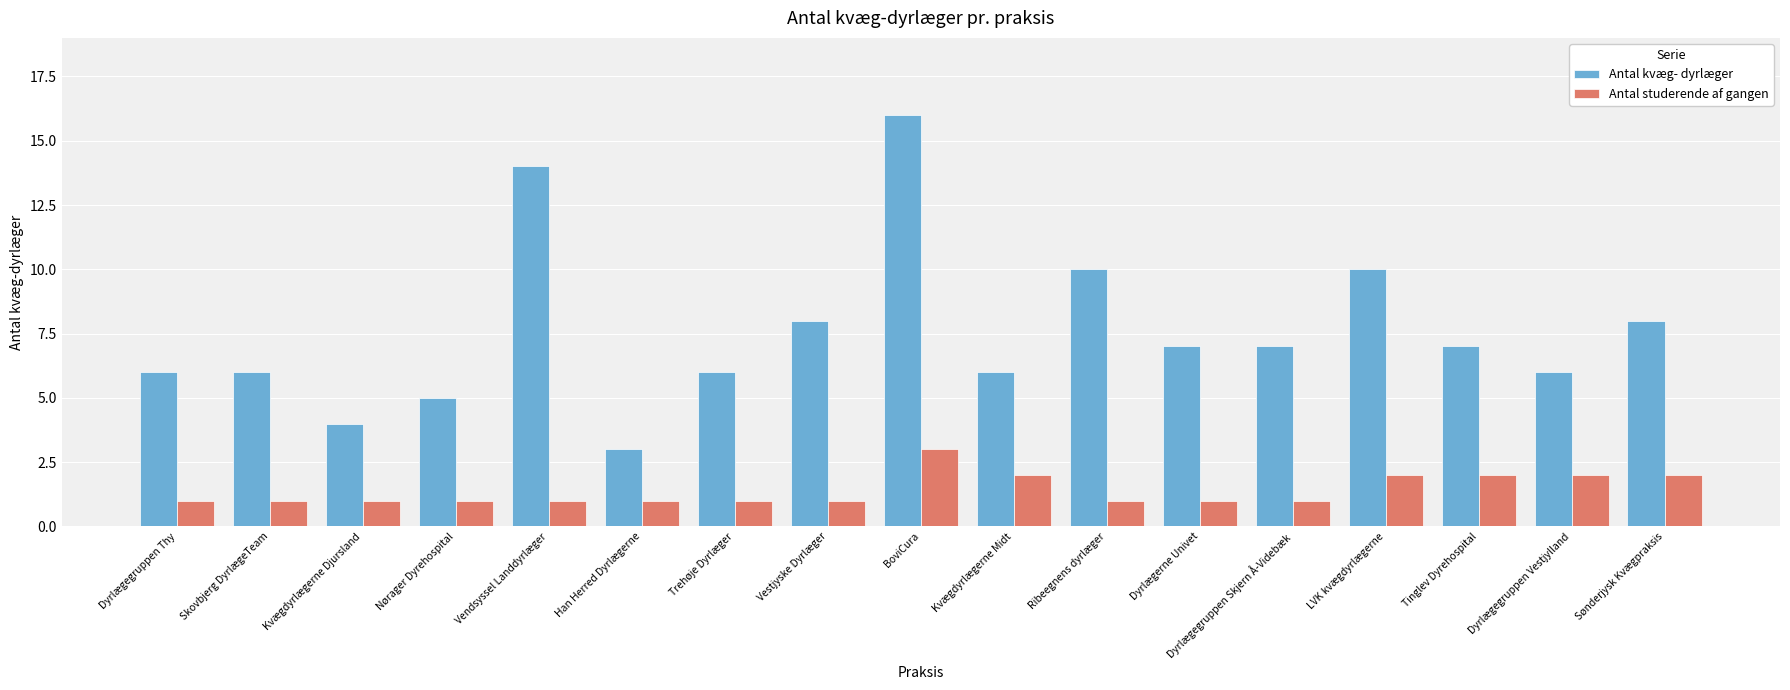

True or false: Antal kvæg- dyrlæger has a value of 7 at Nørager Dyrehospital.

False